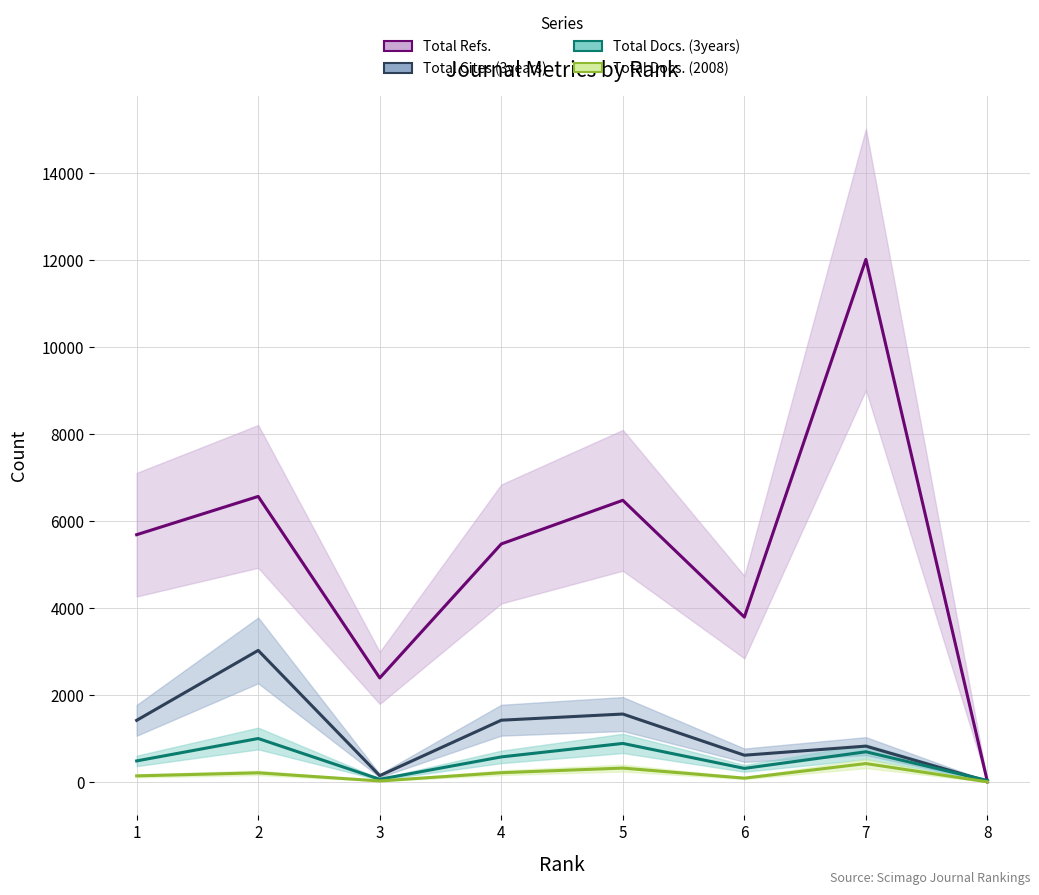

Which series has the widest spread of values?

Total Refs.